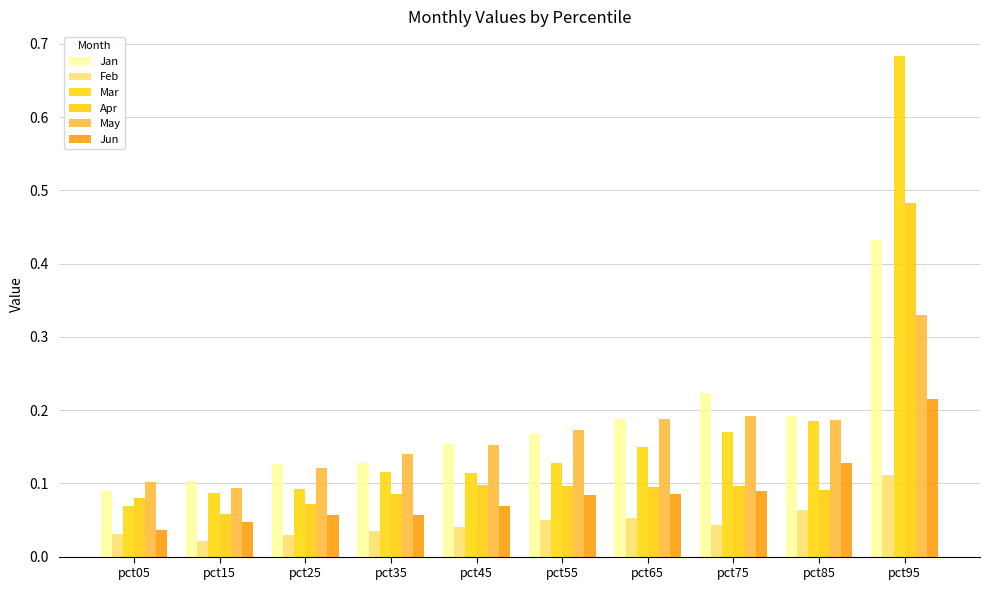

How many series are shown in this chart?

6